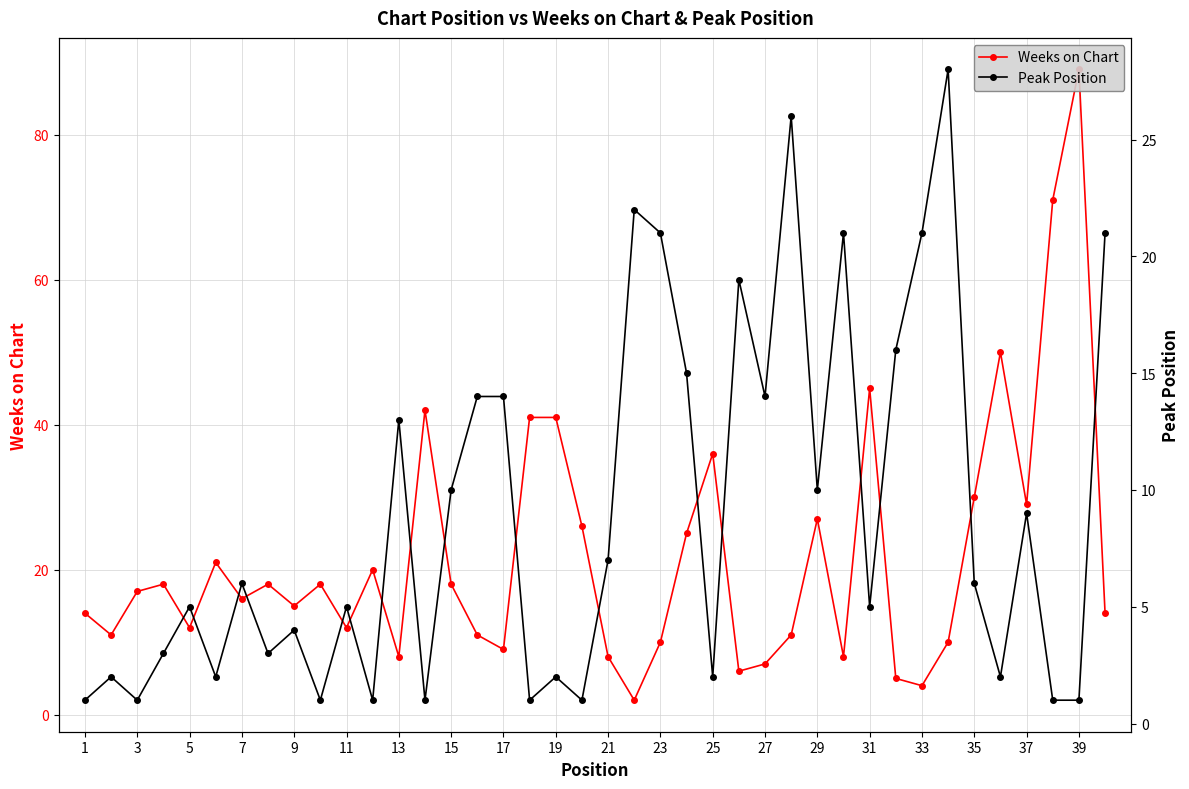

What is the highest value of the Peak Position series?

28